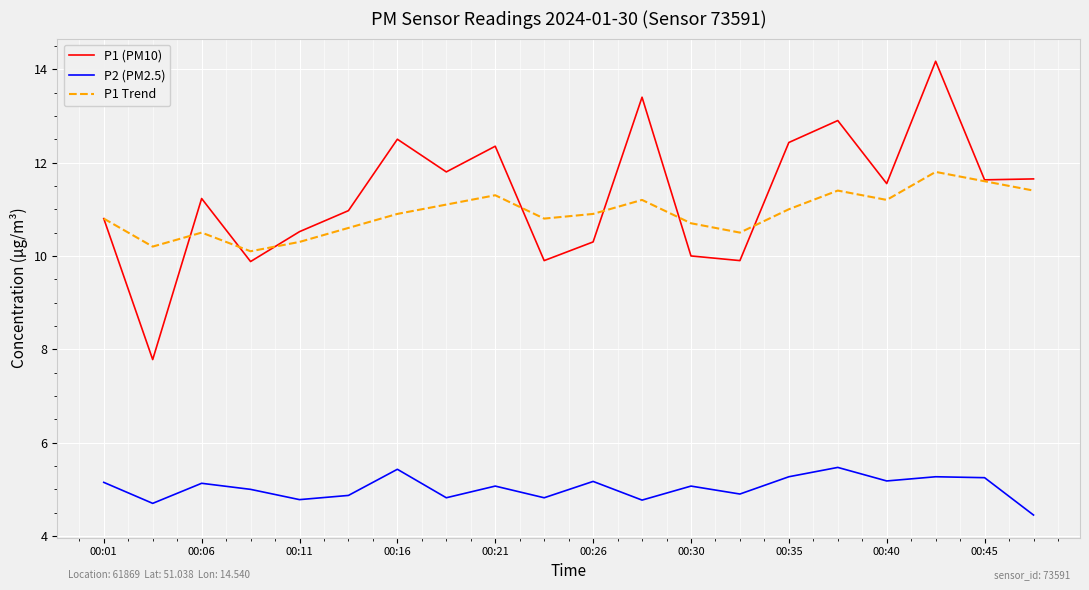

What is the maximum value shown in the chart?

14.2